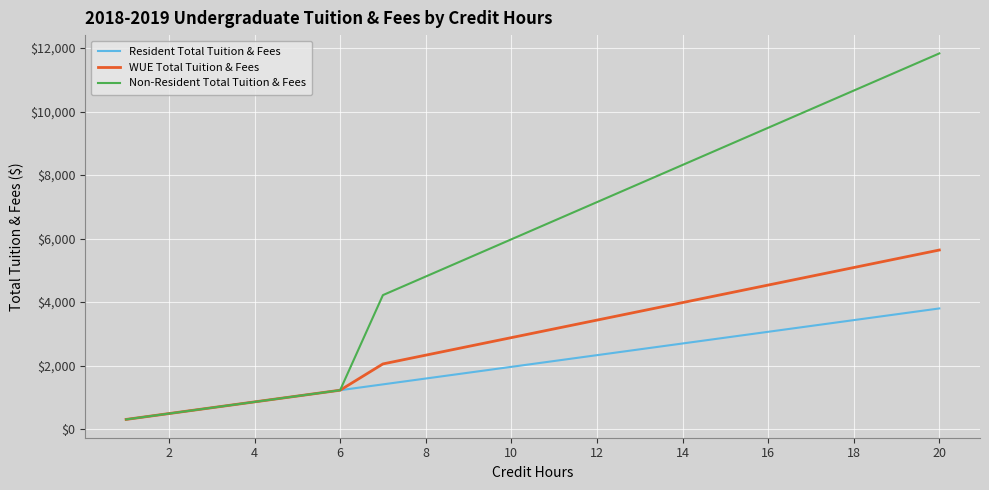

Rank the series by their maximum value, from highest to lowest.

Non-Resident Total Tuition & Fees, WUE Total Tuition & Fees, Resident Total Tuition & Fees